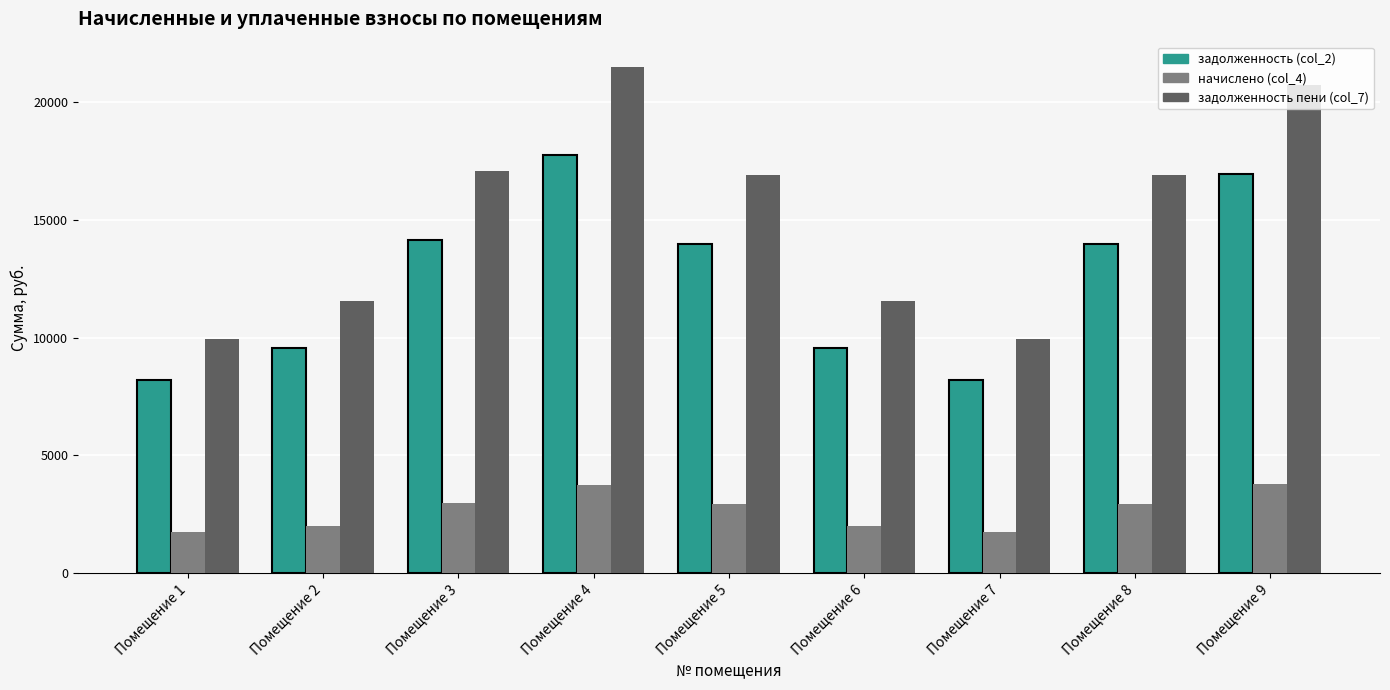

Is the value of задолженность (col_2) at Помещение 8 greater than the value of начислено (col_4) at Помещение 9?

Yes